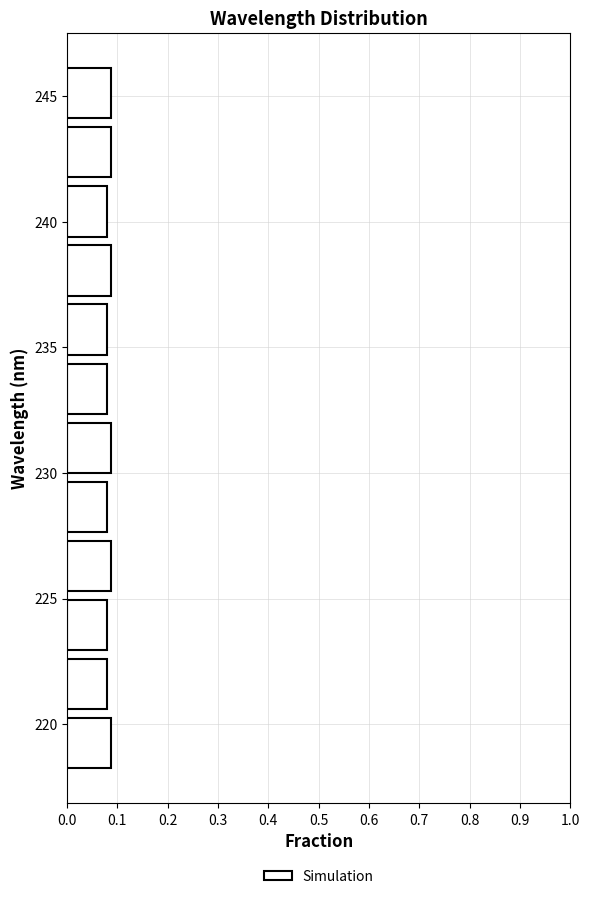

What is the length of the bar covering 223.0 to 225.0 on the y-axis? Neither the bar edges nor the lengths are printed on the chart, so give them approximately, as read against the axes.

0.08